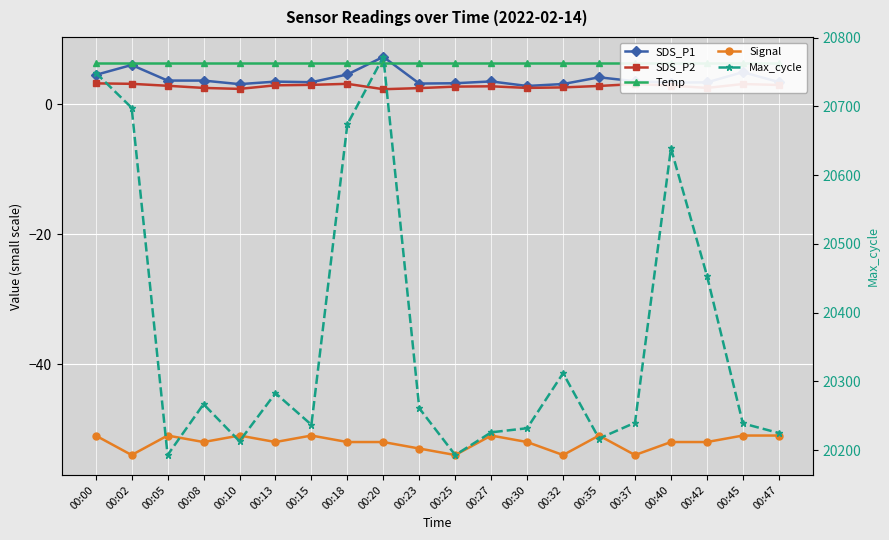

At 00:02, list the series in order from smallest to largest.

Signal, SDS_P2, SDS_P1, Temp, Max_cycle